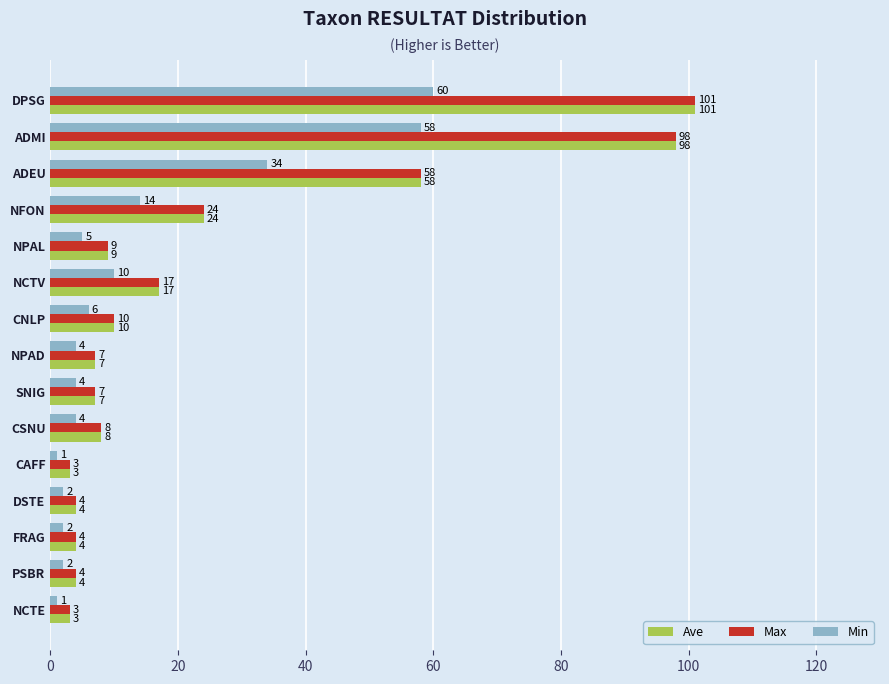

The value of Max at NFON is 24. True or false?

True